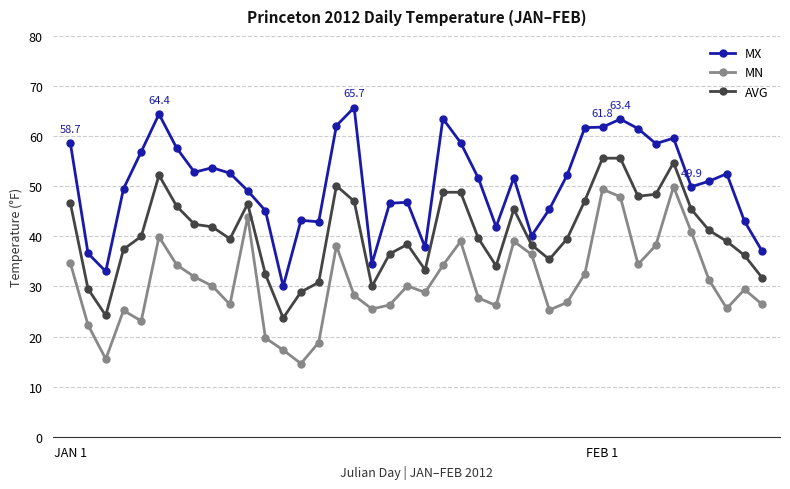

Which series has the largest total across all categories?

MX